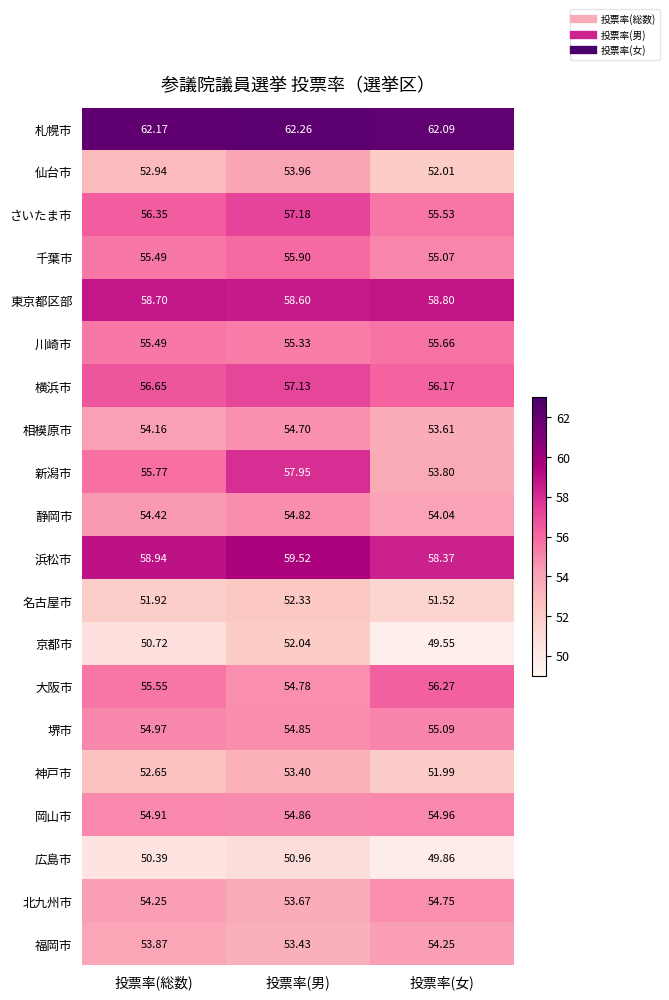

At which label is 京都市 closest to 50?

投票率(女)